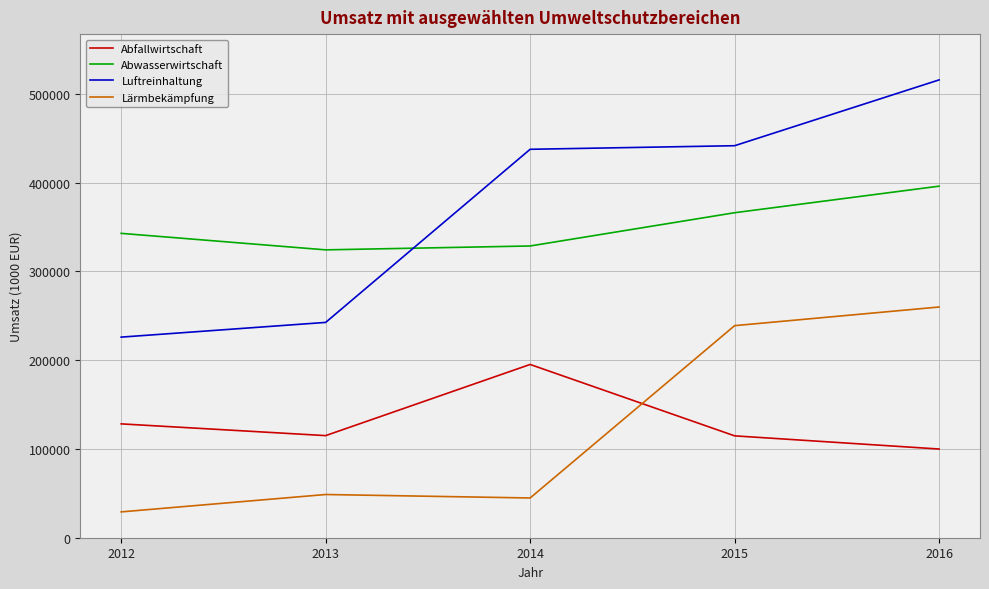

How many lines are shown in the chart?

4